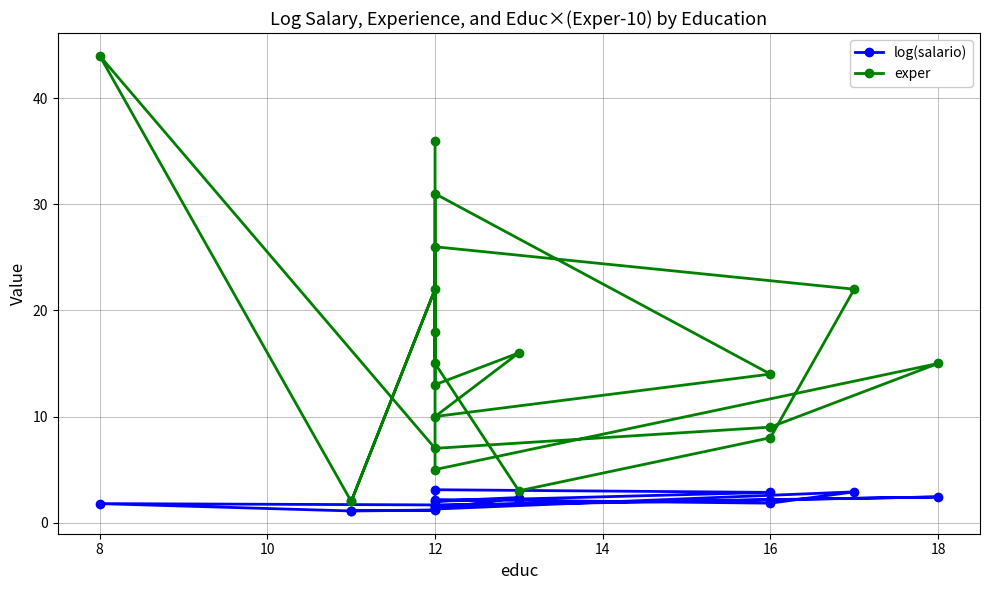

What is the label of the 6th point from the left?

16